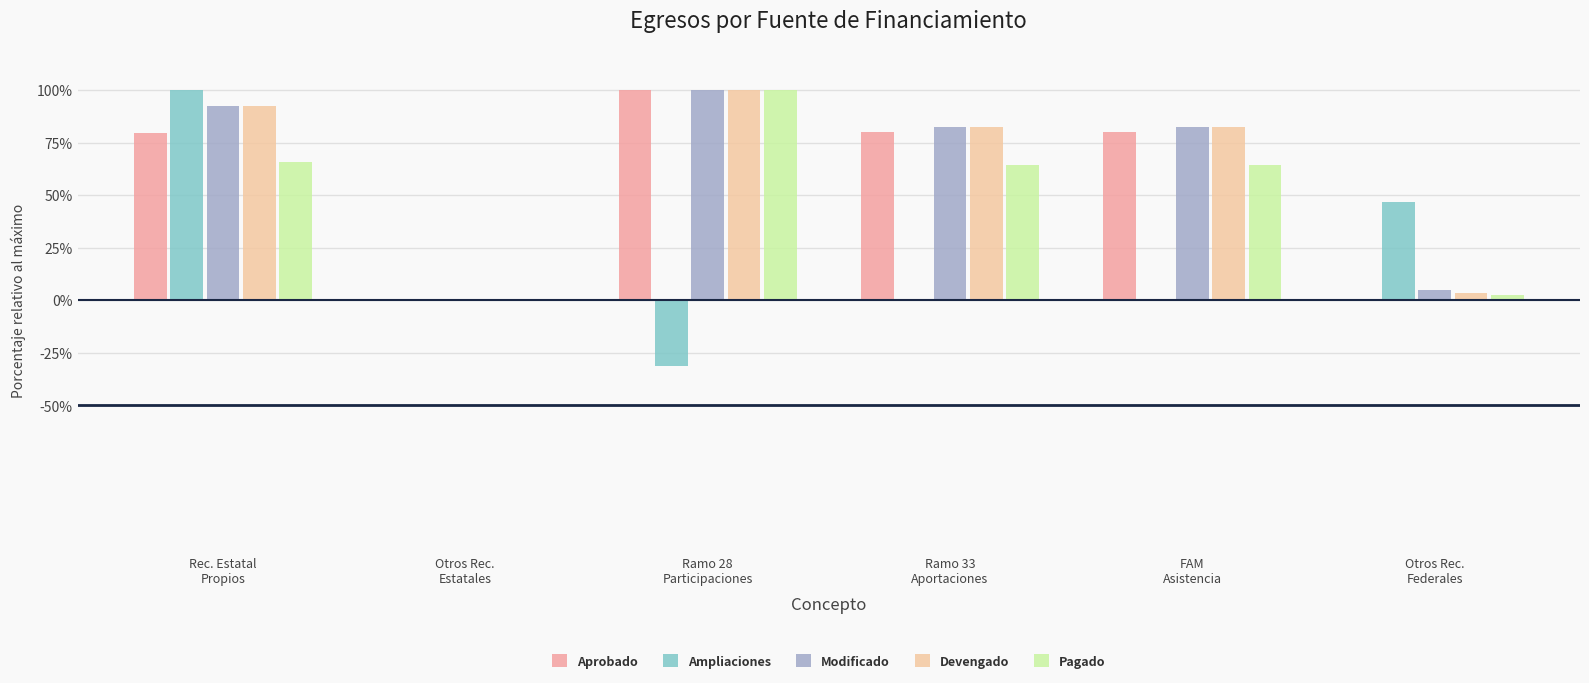

What is the sum of all Pagado values?

296.7